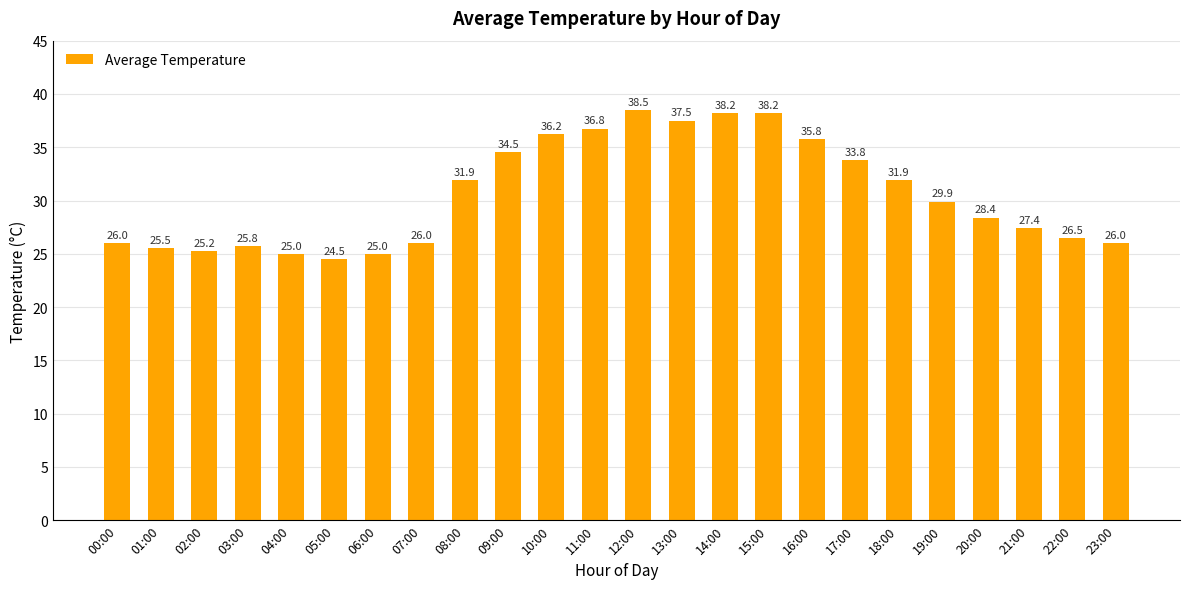

What is the difference between the values at 04:00 and 16:00?

10.8